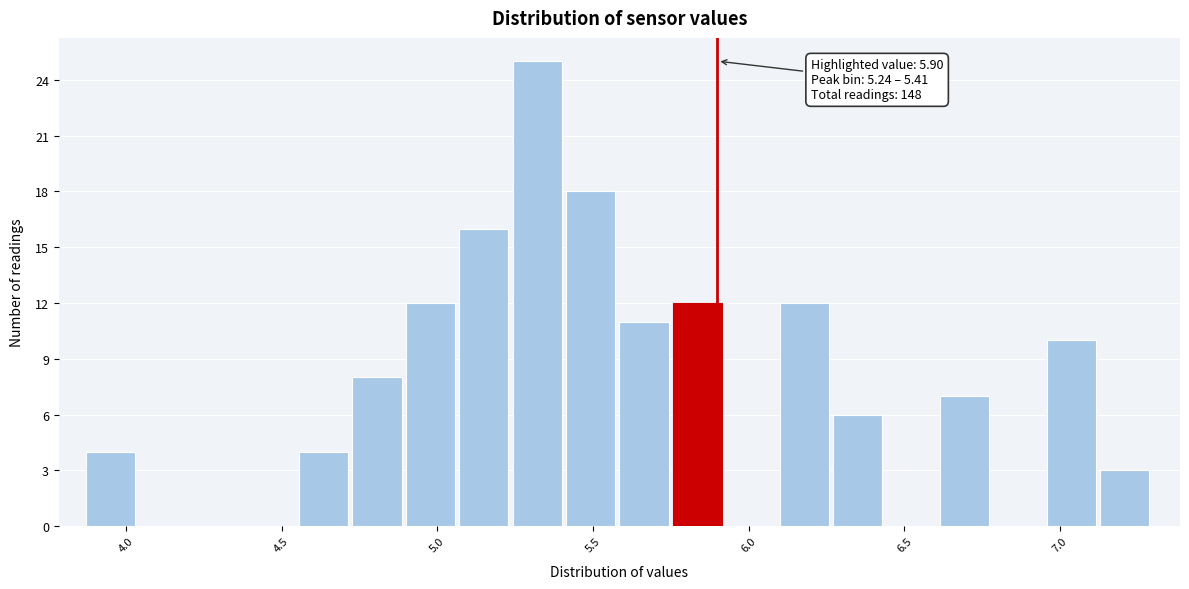

Around what value on the x-axis is the tallest bar? Give the approximate position of its centre, as read against the axis.

5.30